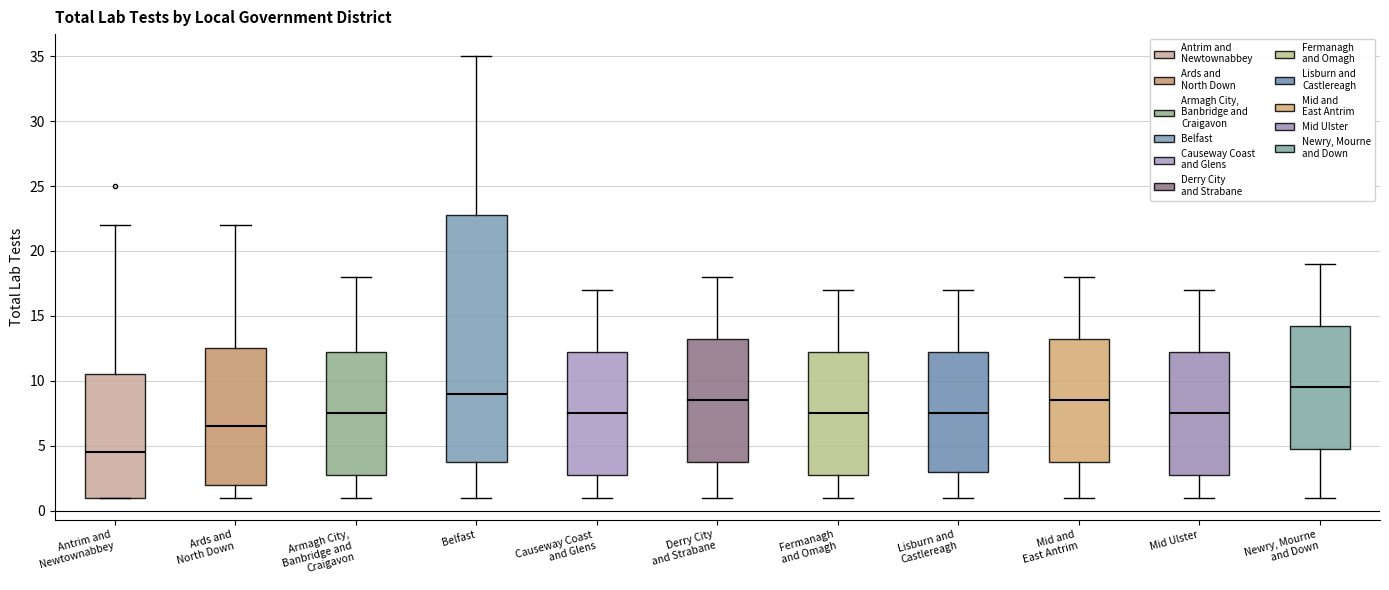

Comparing the boxes themselves (not the whiskers), which one is the tallest?

Belfast